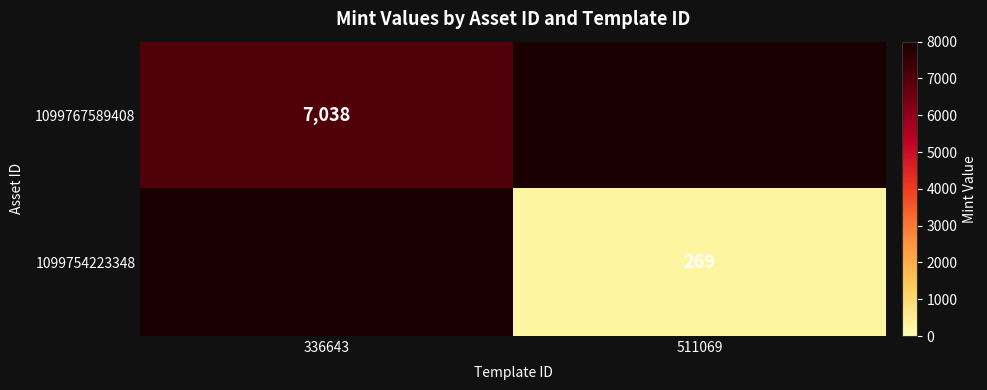

Between 511069 and 336643, which is larger?

336643